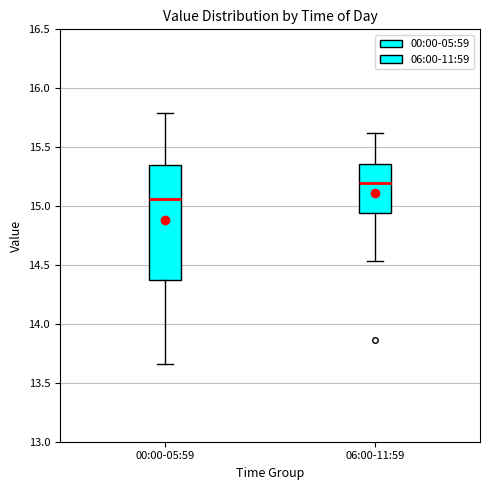

Which box's median line is the highest?

06:00-11:59